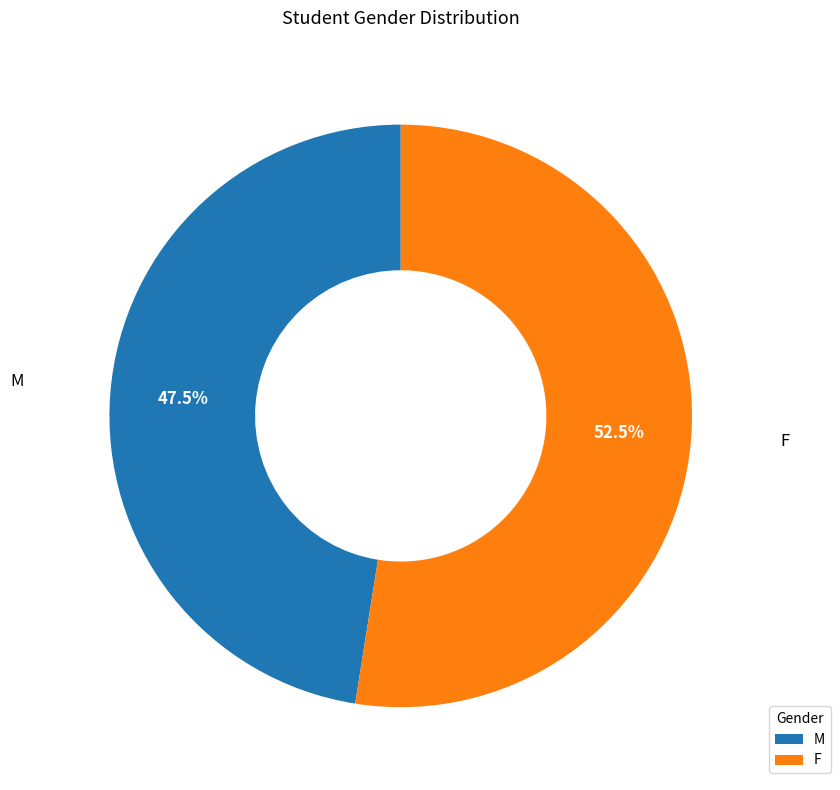

Approximately how many times larger is the value at M compared to F?

0.9